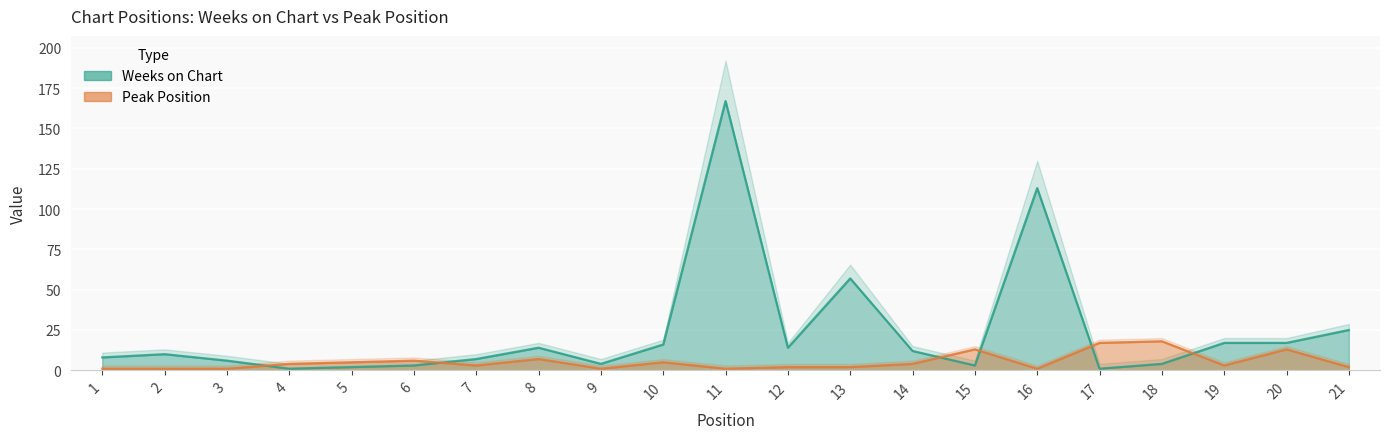

Where is the first local minimum for Weeks on Chart?

4